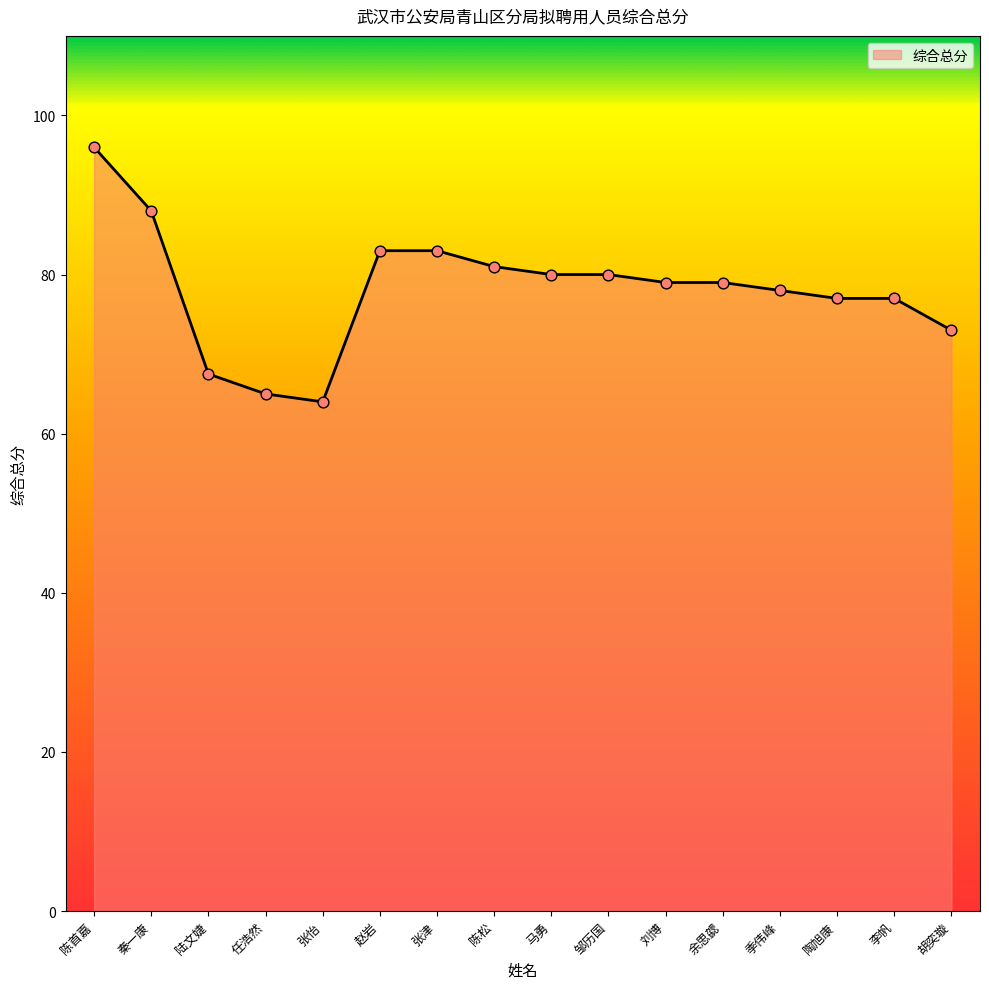

Which has a higher value, 秦一康 or 刘博?

秦一康